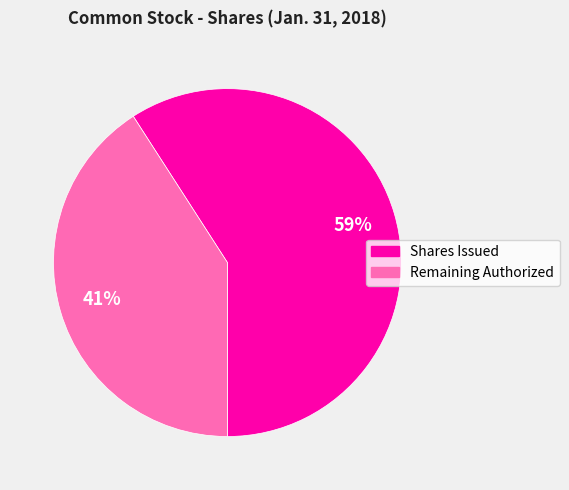

Is there any slice that represents more than half of the pie?

Yes